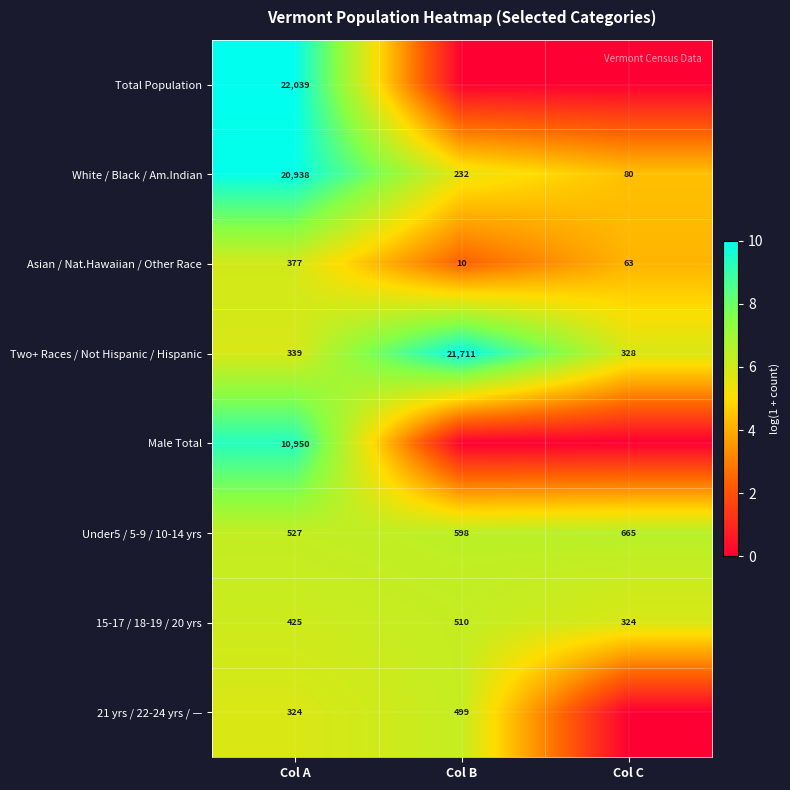

What is the sum of all Asian / Nat.Hawaiian / Other Race values?

450